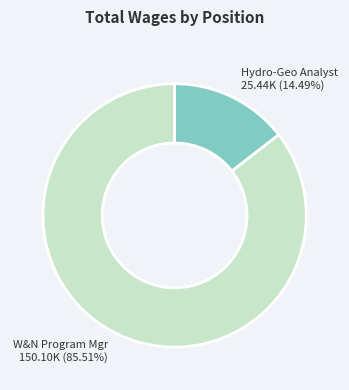

Count the number of slices in the pie.

2